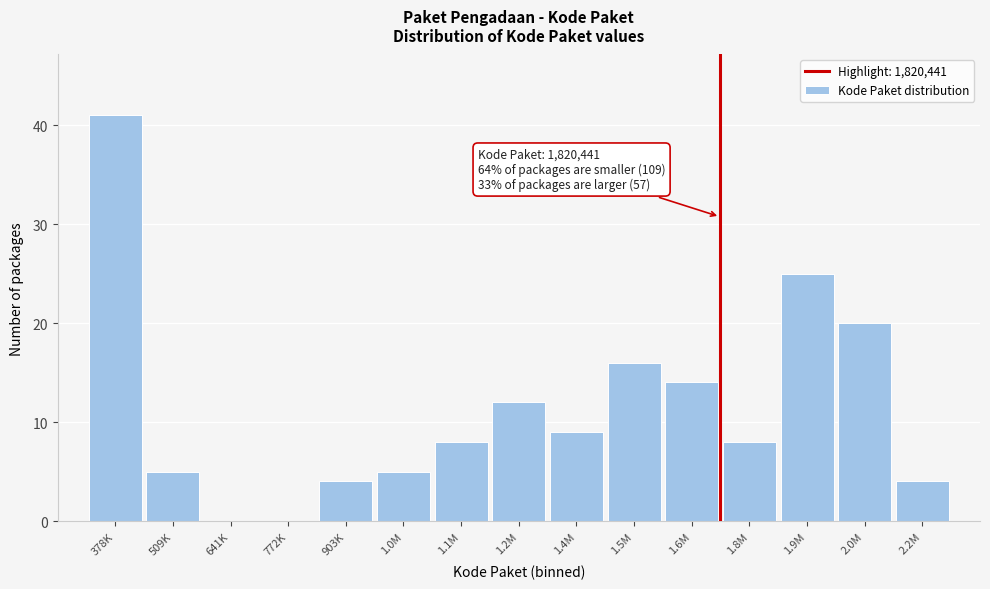

Reading right to left, transcribe all the data shown in this chart.

2.2M=4	2.0M=20	1.9M=25	1.8M=8	1.6M=14	1.5M=16	1.4M=9	1.2M=12	1.1M=8	1.0M=5	903K=4	772K=0	641K=0	509K=5	378K=41